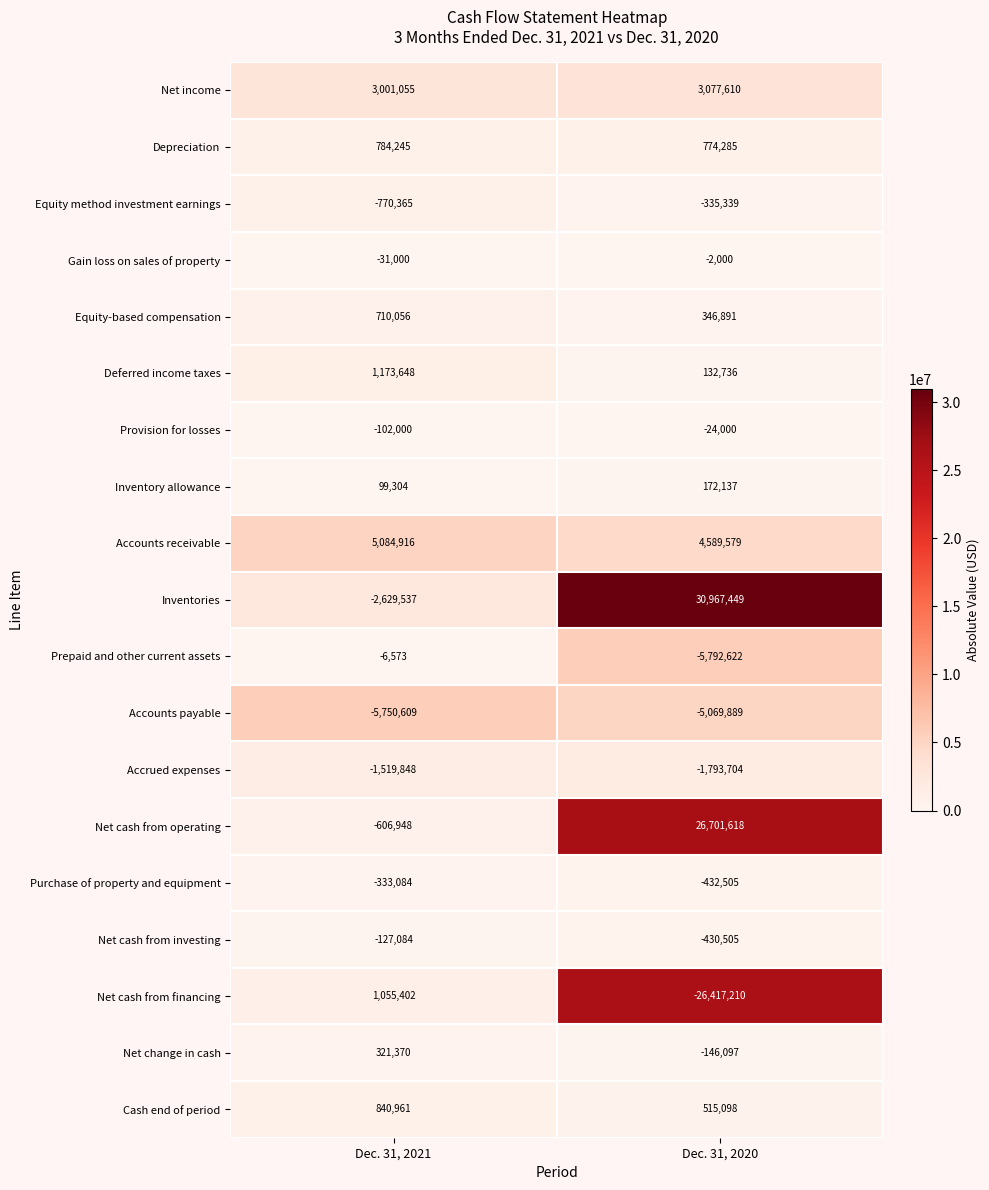

At which category does the chart reach its peak across all series?

Dec. 31, 2020